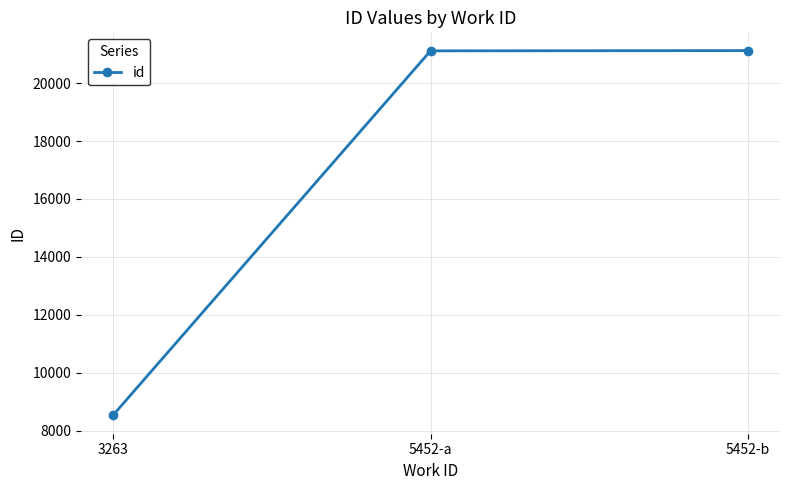

Does the chart display data point markers on the line(s)?

Yes